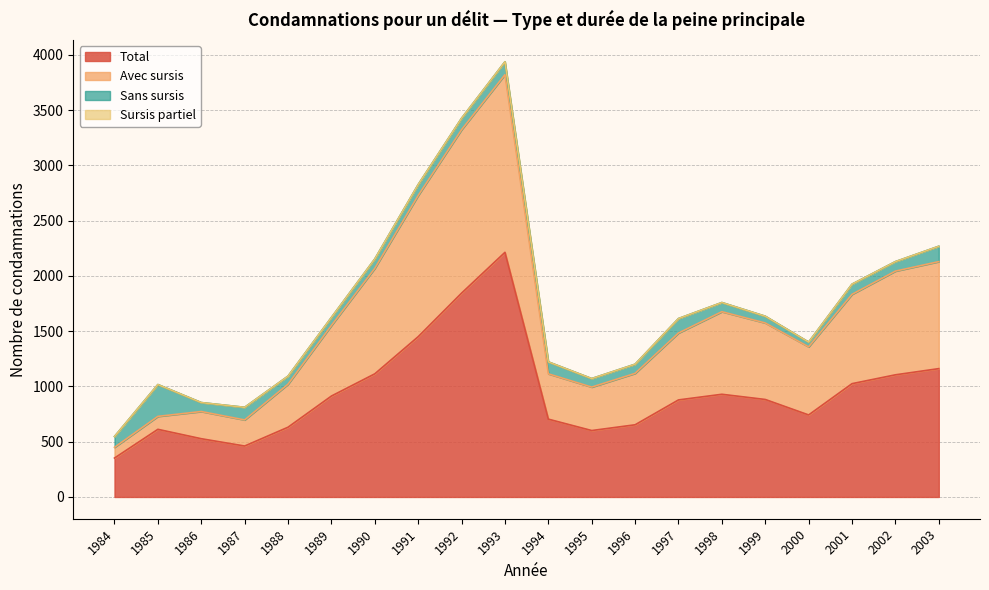

Which category has the lowest value in the Total series?

1984